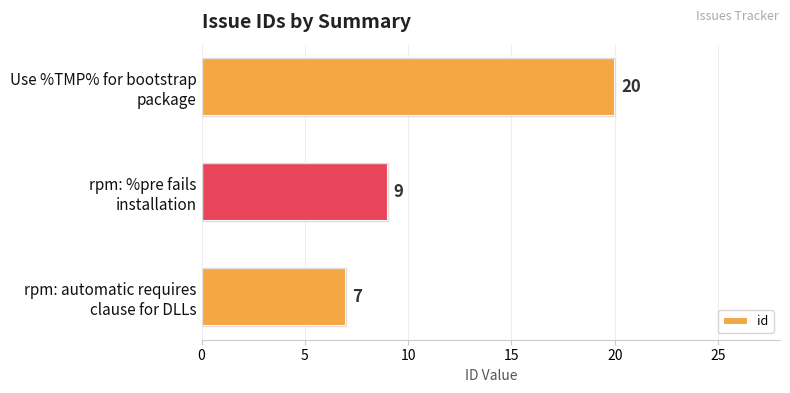

What is the smallest value displayed?

7